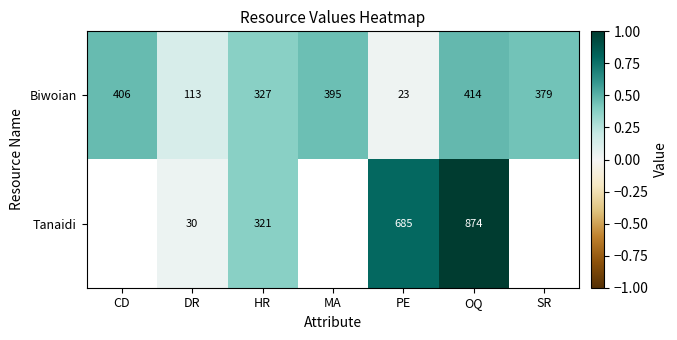

At which label does Biwoian reach its peak?

OQ